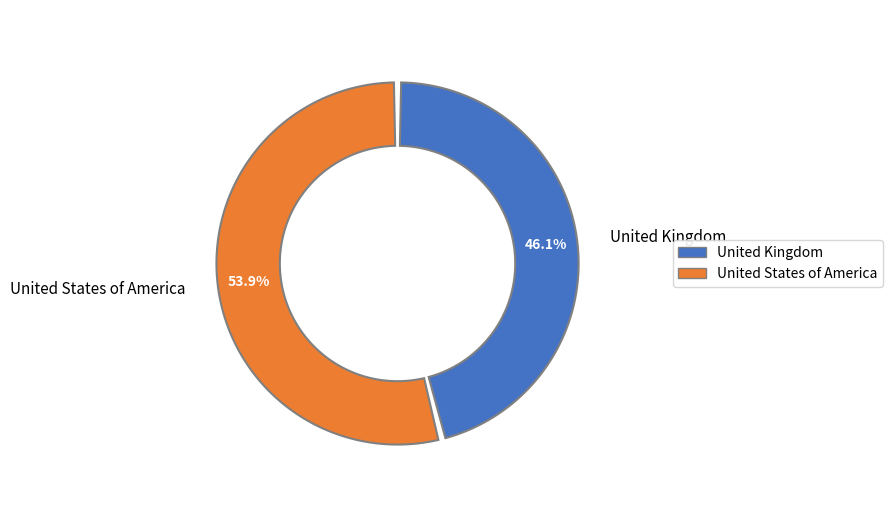

Count the number of slices in the pie.

2